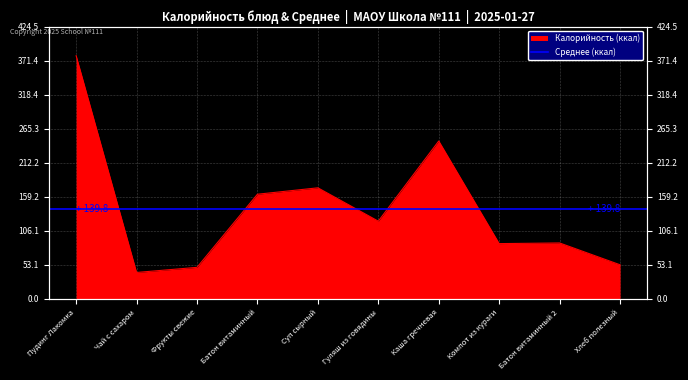

Read the value at Чай с сахаром.

41